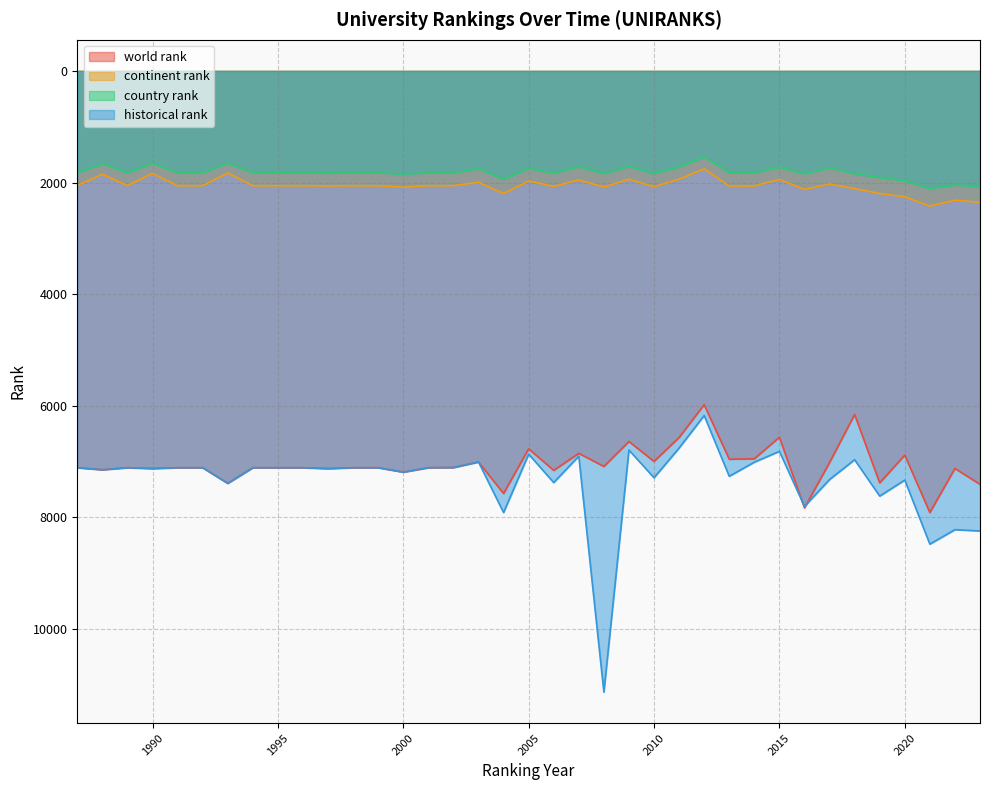

Rank the series by their maximum value, from highest to lowest.

historical rank, world rank, continent rank, country rank